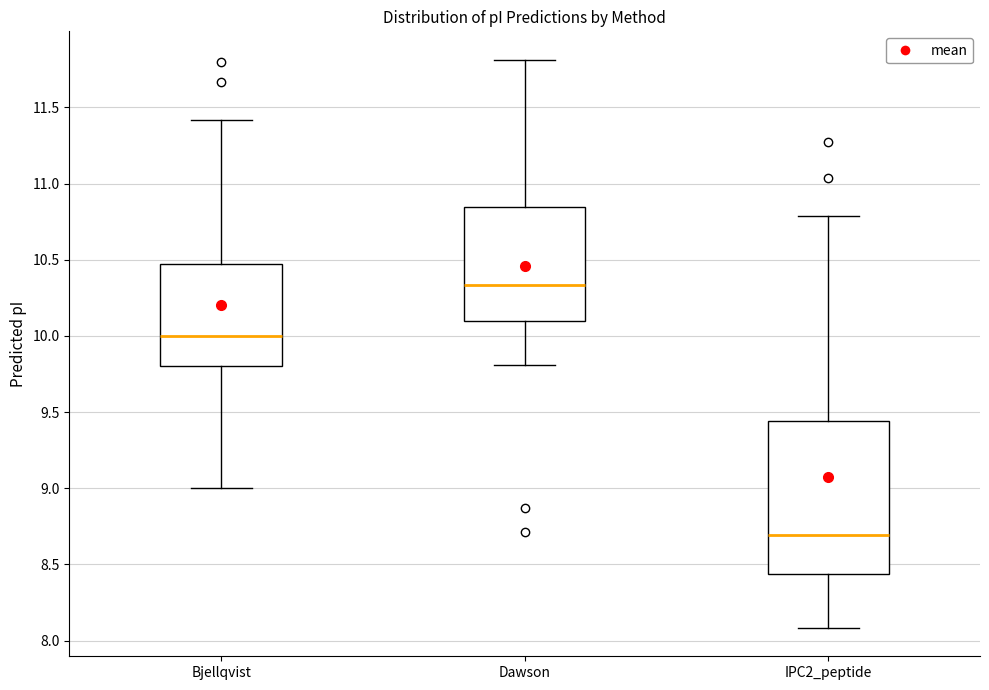

Which box has the highest median line?

Dawson